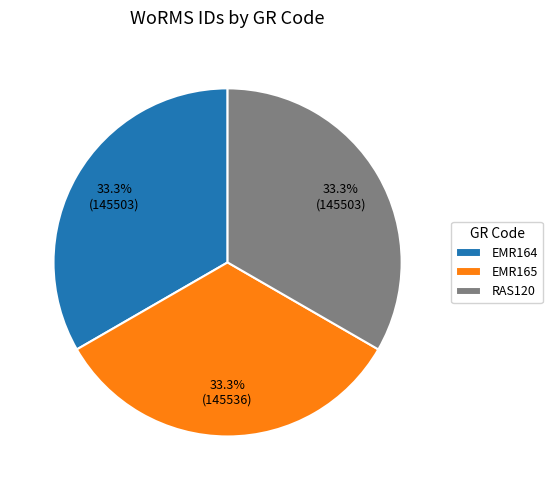

Combined, what portion of the pie is EMR165 and EMR164?

66.7%